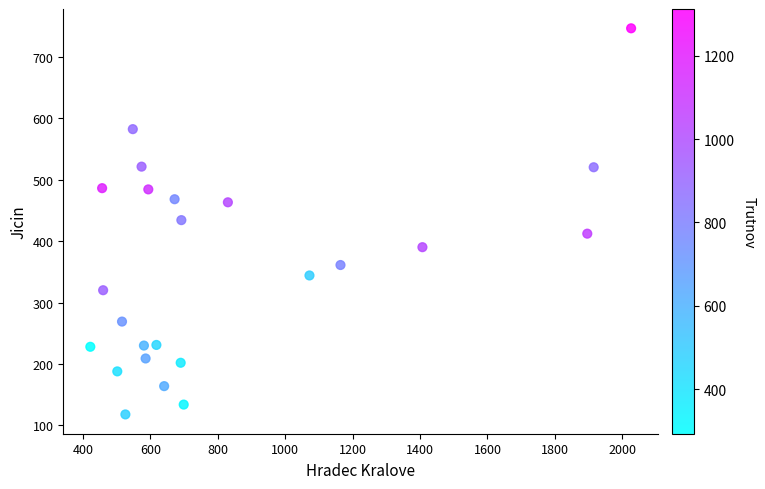

What is the range of Y values (max minus min)?

628